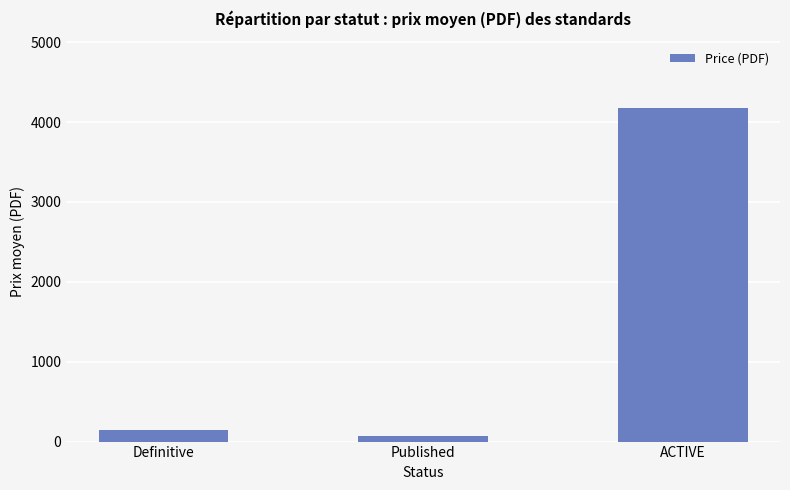

Which has a higher value, Published or Definitive?

Definitive